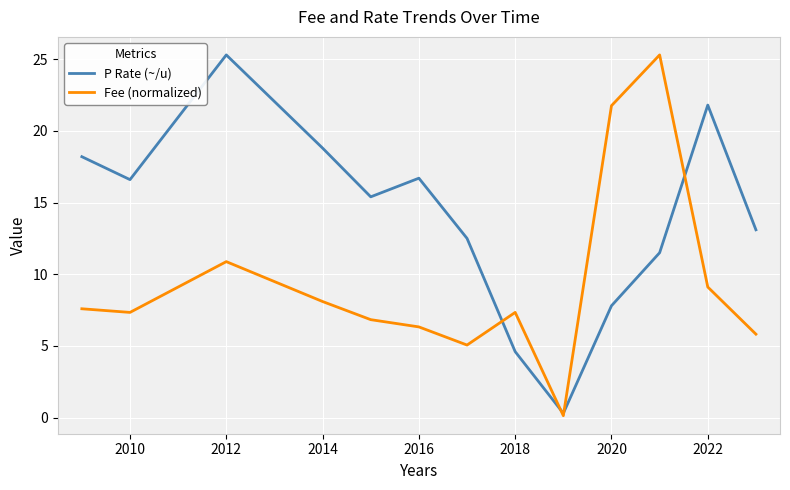

How many lines are shown in the chart?

2